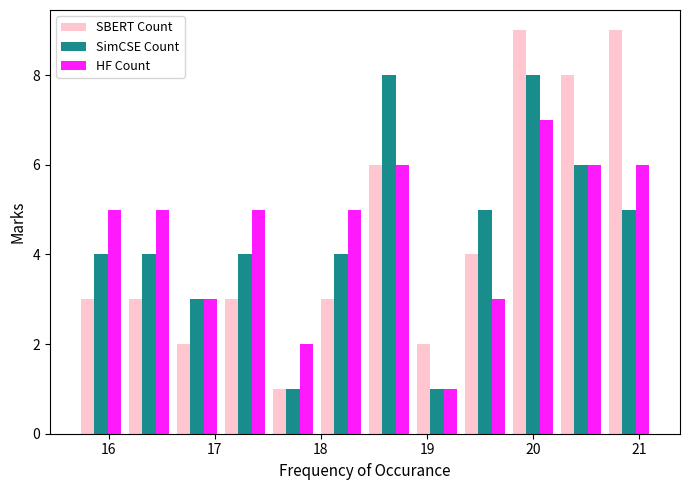

Reading left to right, list every range on the x-axis with the height of the bar of each series over it. Neither the bar edges nor the heights are printed on the chart, so give them approximately, as read against the axes.

15.7 to 16.2: SBERT Count=3	SimCSE Count=4	HF Count=5
16.2 to 16.6: SBERT Count=3	SimCSE Count=4	HF Count=5
16.6 to 17.1: SBERT Count=2	SimCSE Count=3	HF Count=3
17.1 to 17.5: SBERT Count=3	SimCSE Count=4	HF Count=5
17.5 to 18.0: SBERT Count=1	SimCSE Count=1	HF Count=2
18.0 to 18.4: SBERT Count=3	SimCSE Count=4	HF Count=5
18.4 to 18.9: SBERT Count=6	SimCSE Count=8	HF Count=6
18.9 to 19.3: SBERT Count=2	SimCSE Count=1	HF Count=1
19.3 to 19.8: SBERT Count=4	SimCSE Count=5	HF Count=3
19.8 to 20.2: SBERT Count=9	SimCSE Count=8	HF Count=7
20.2 to 20.7: SBERT Count=8	SimCSE Count=6	HF Count=6
20.7 to 21.1: SBERT Count=9	SimCSE Count=5	HF Count=6